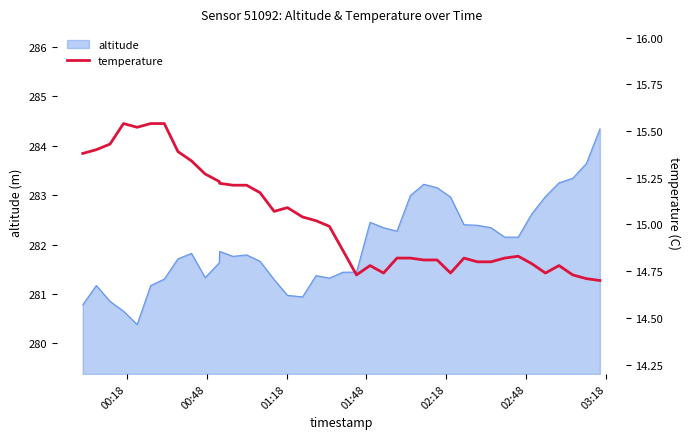

What is the lowest value of the altitude series?

280.4